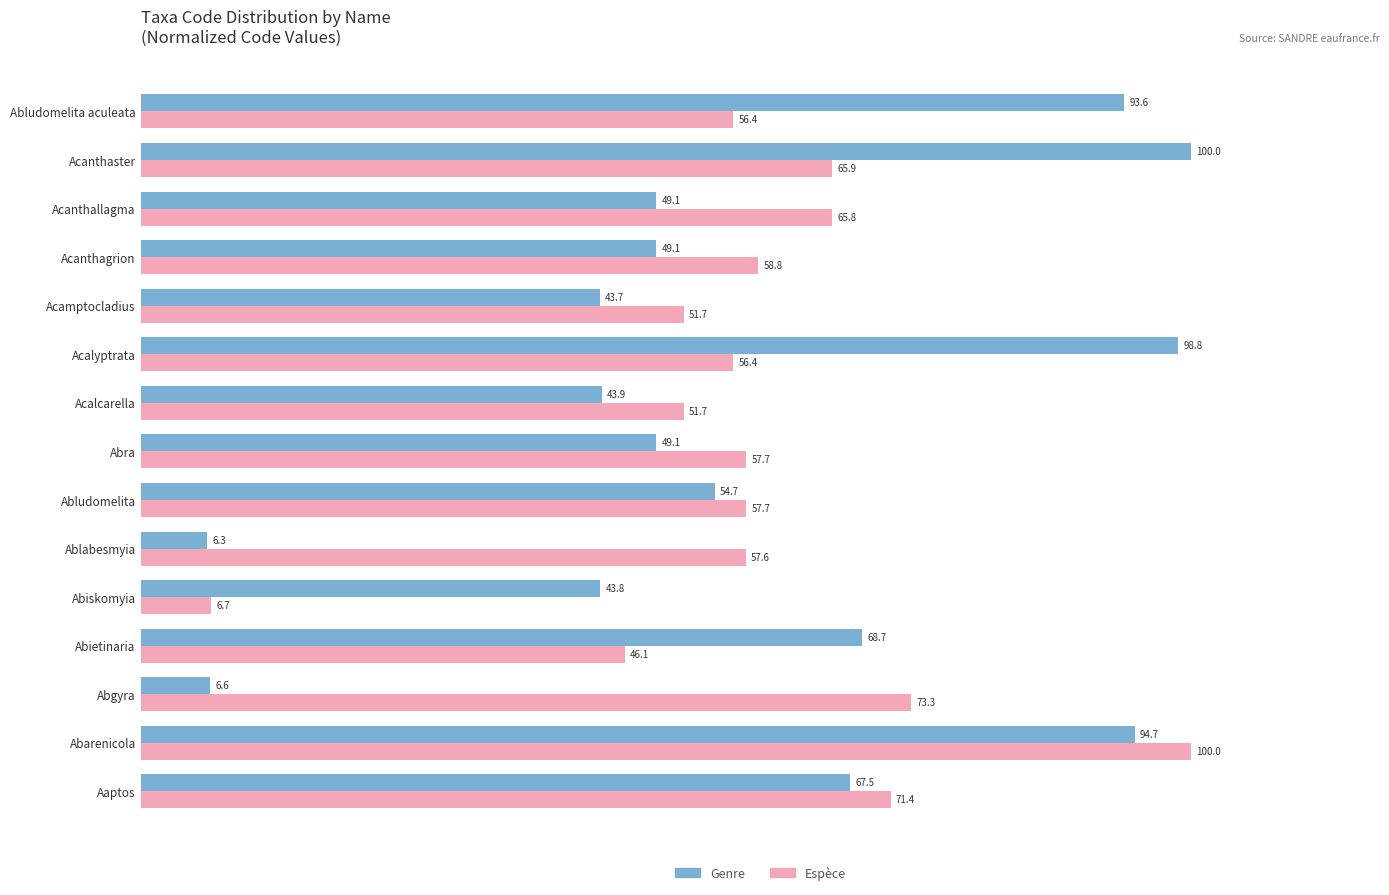

Which series has the largest total across all categories?

Espèce